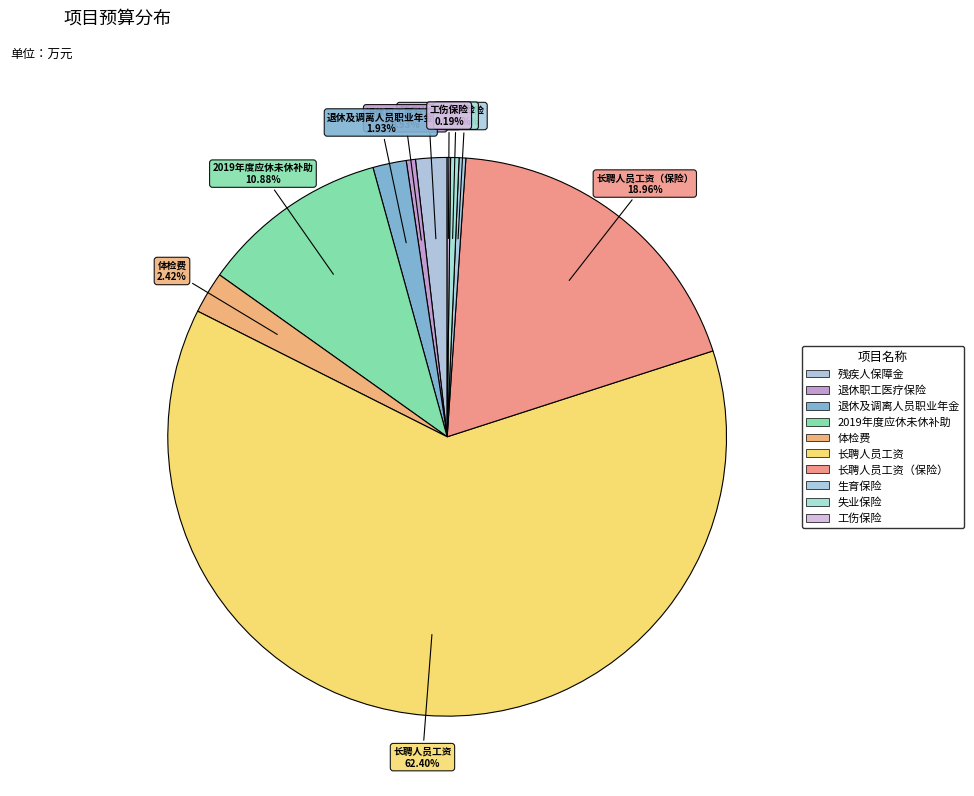

Is it true that 退休职工医疗保险 is 11% of the pie?

False